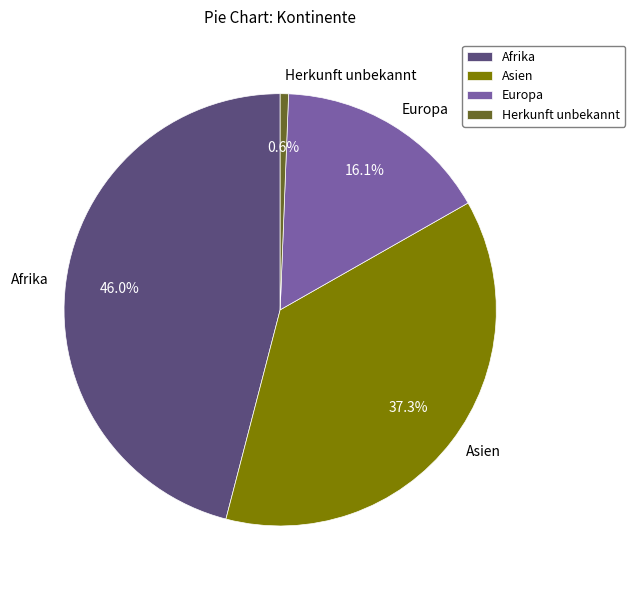

What is the largest slice in the pie chart?

Afrika